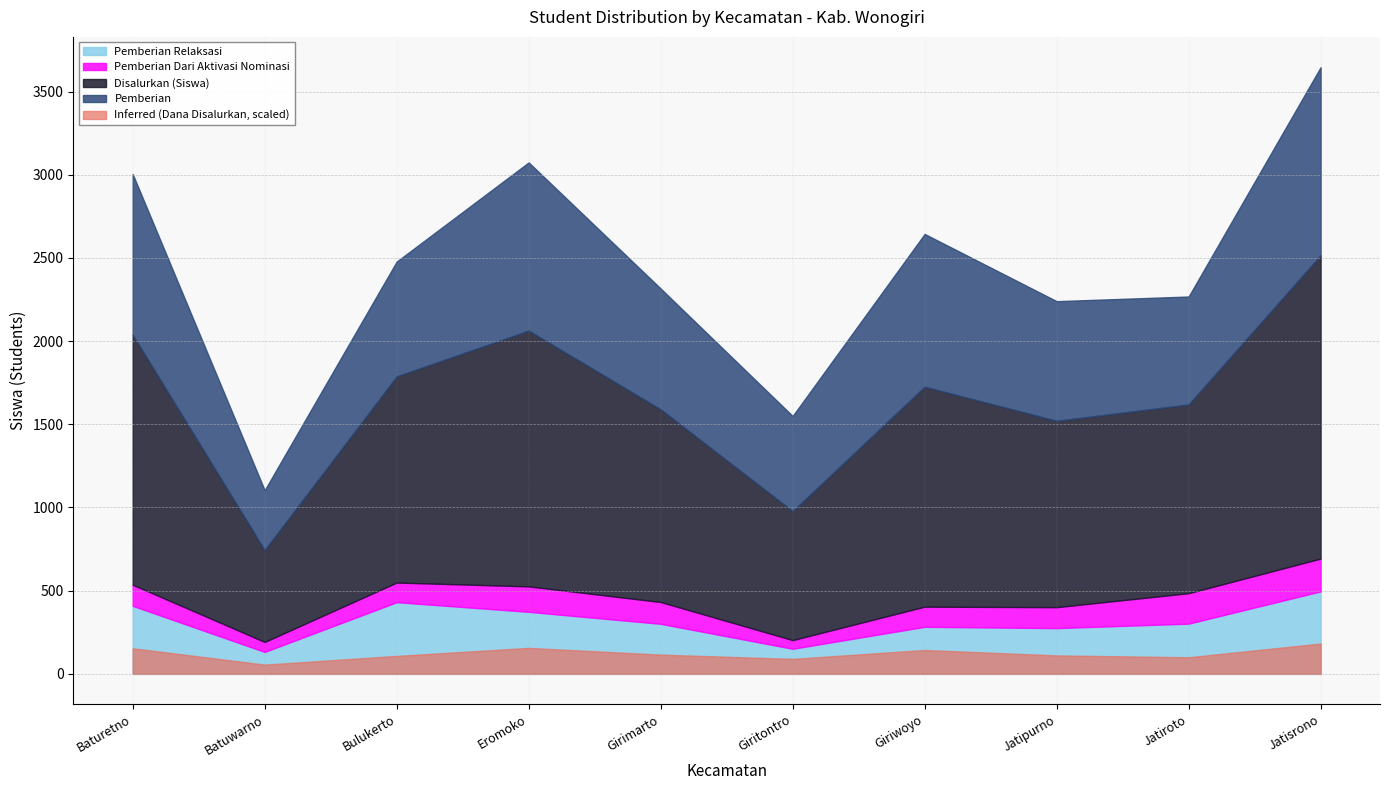

At which category does Pemberian Relaksasi reach its first local peak?

Bulukerto